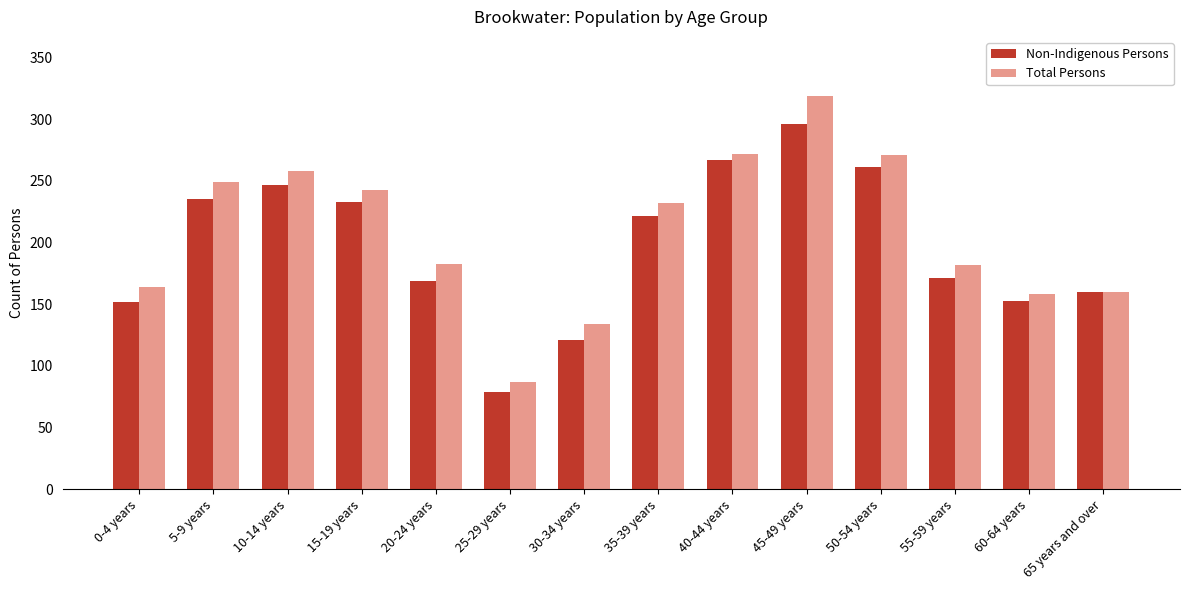

What is the average value of the Non-Indigenous Persons series?

198